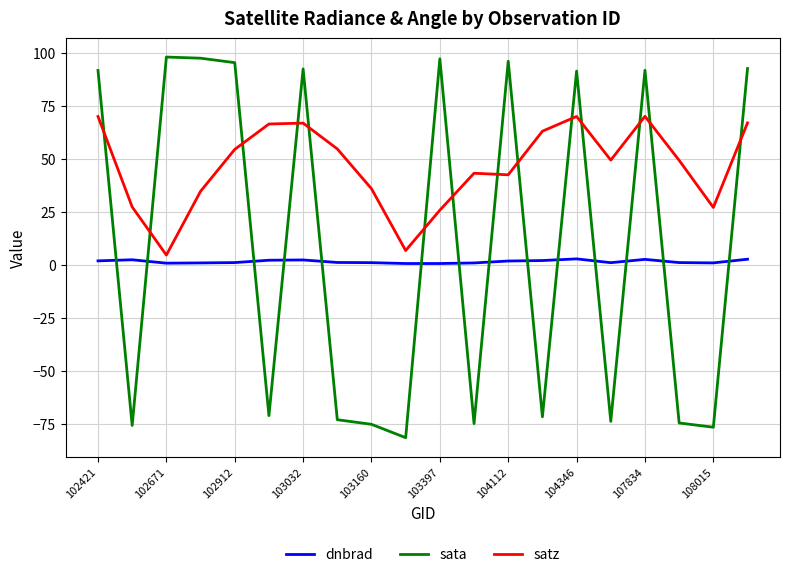

Rank the series by their maximum value, from lowest to highest.

dnbrad, satz, sata